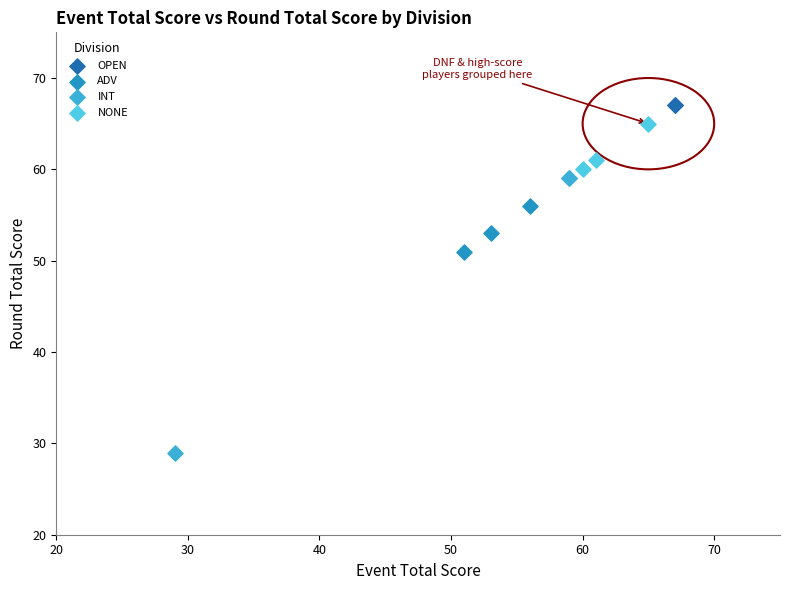

Which series contains the highest Y value?

OPEN